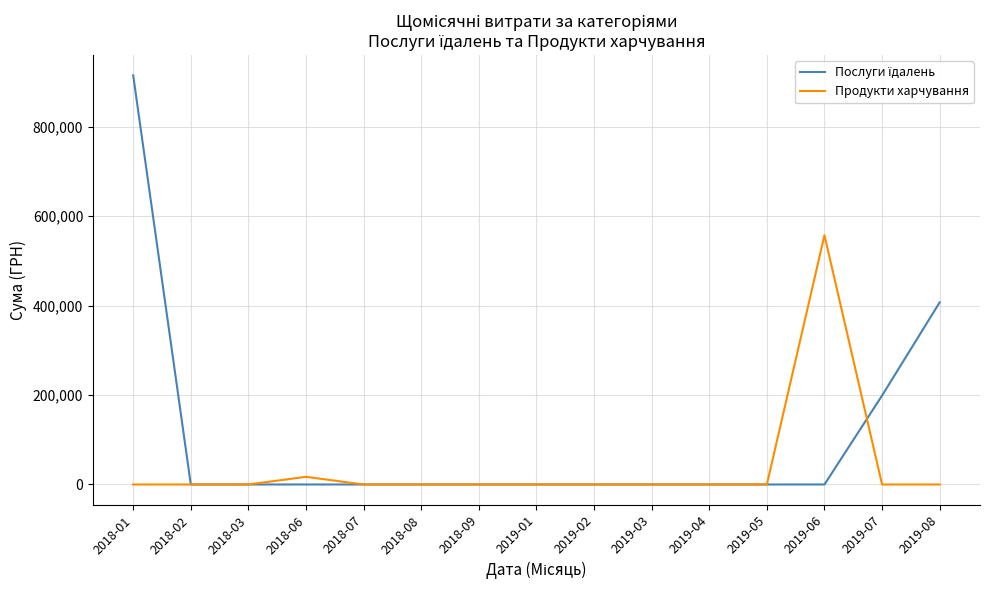

At which category is the sum across all series the highest?

2018-01